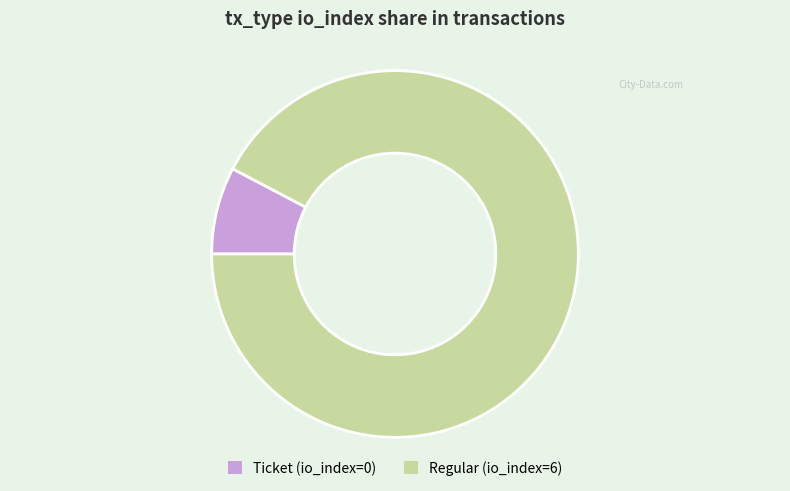

True or false: Ticket accounts for 2% of the total.

False